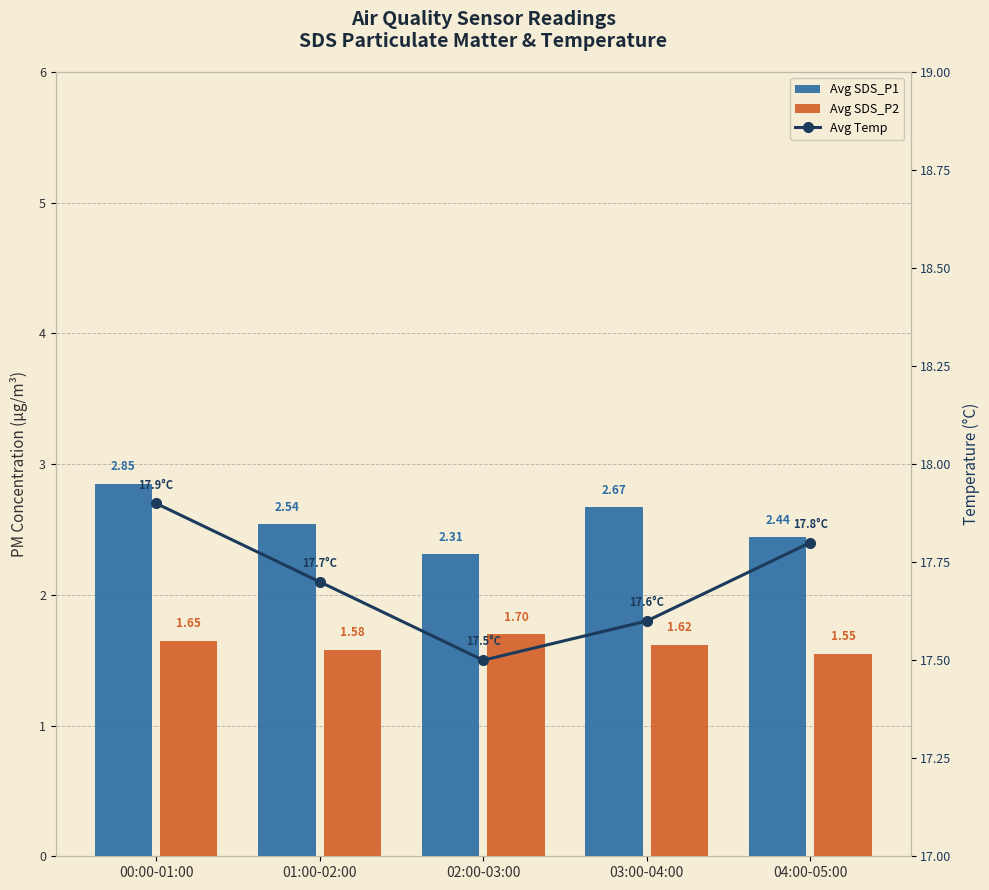

Which series changed the most between 00:00-01:00 and 01:00-02:00?

Avg SDS_P1